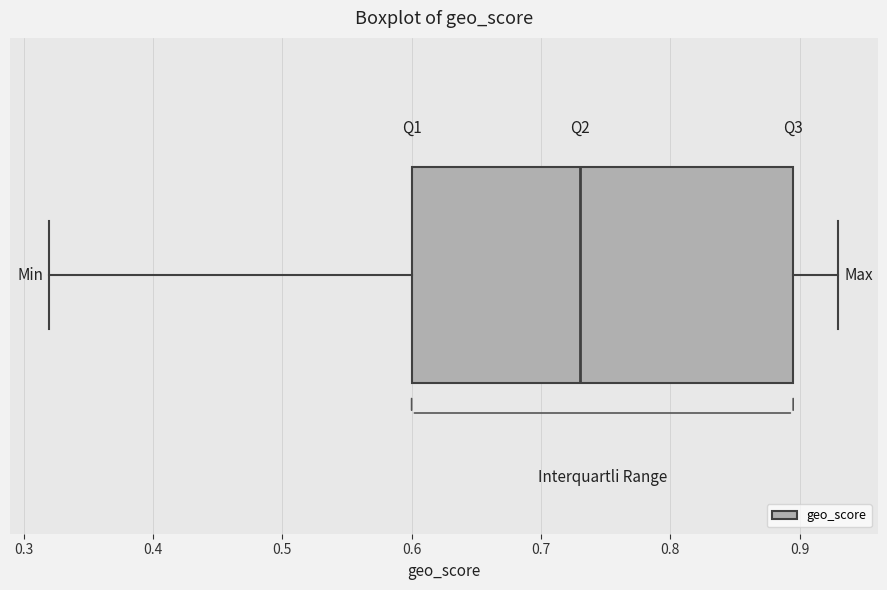

Transcribe this box plot: give where the median line is, the range the box spans, and where the two whiskers end, as read against the x-axis. The values are not printed on the chart, so give them approximately, as read against the axis.

median 0.73, box 0.60 to 0.90, whiskers 0.32 to 0.93